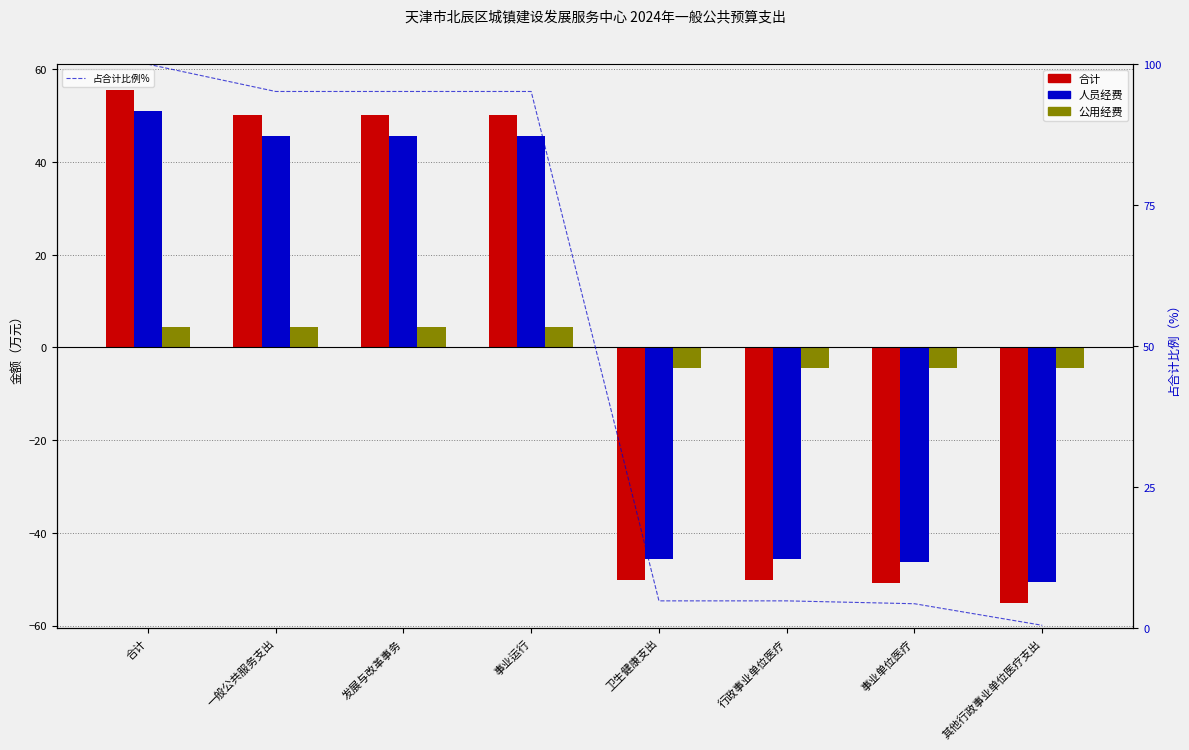

What is the difference between the 合计 values at 行政事业单位医疗 and 事业运行?

100.4